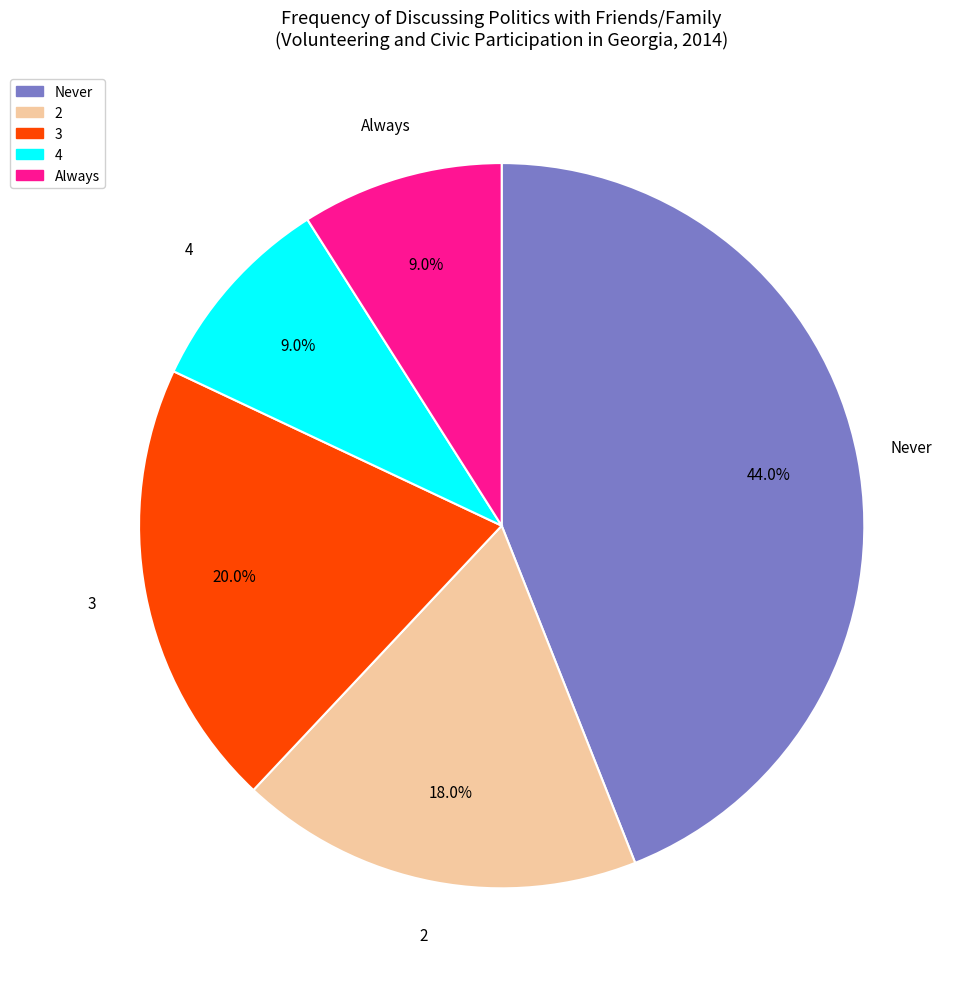

Is there a majority slice in this chart?

No